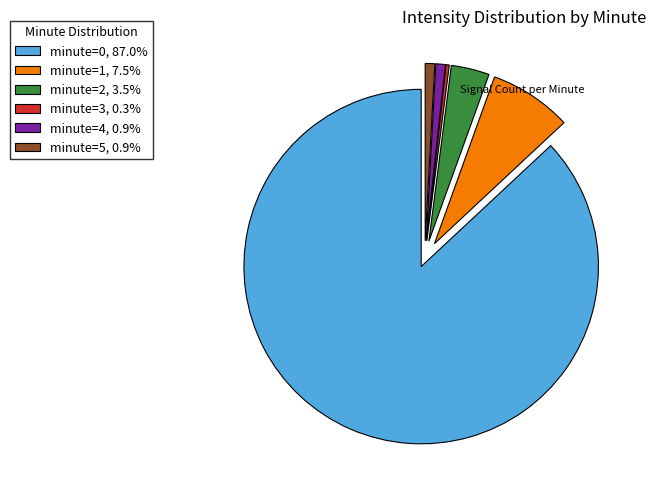

Do minute=2, 3.5% and minute=1, 7.5% together represent more than half of the pie?

No